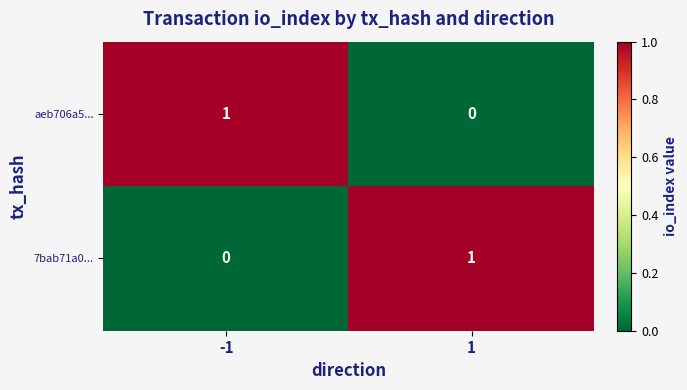

List the labels in order of 7bab71a0... value, smallest first.

-1, 1